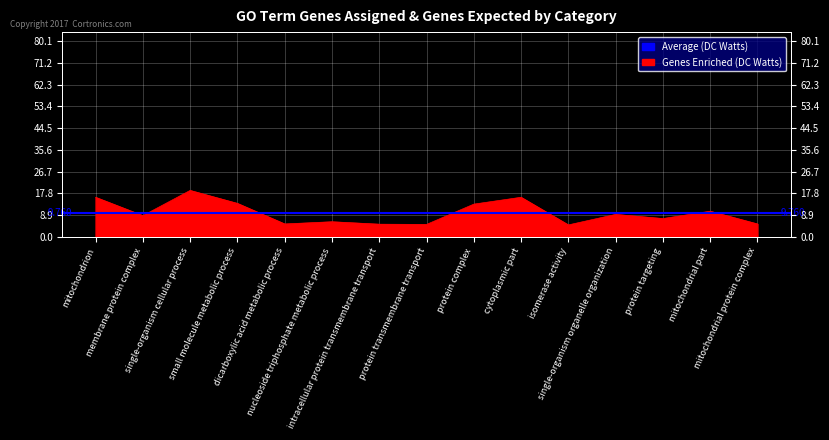

What is the label of the 13th point from the left?

protein targeting